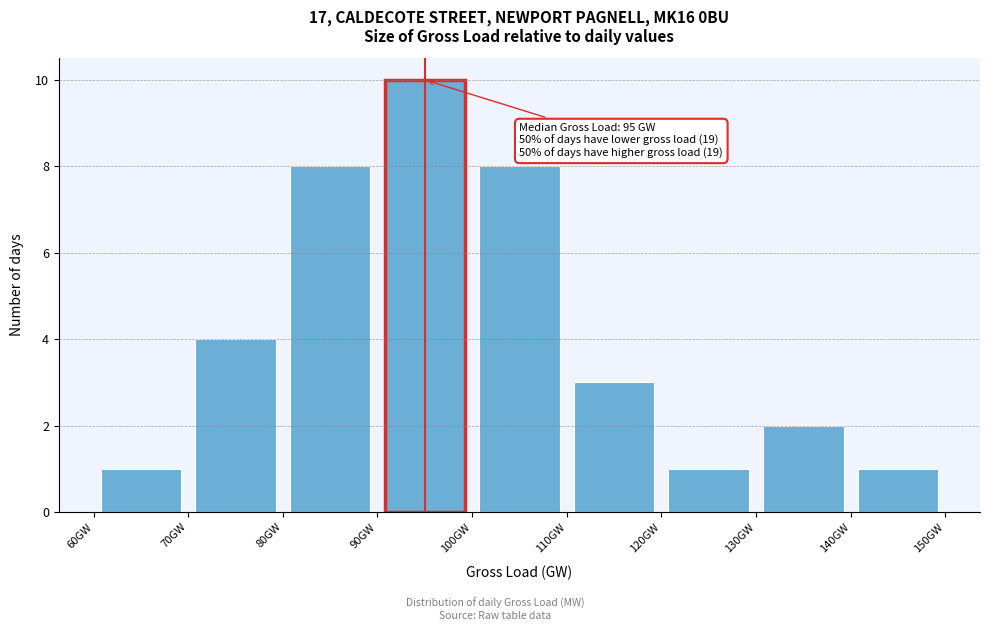

Over which range of the x-axis is the bar tallest?

90 to 100